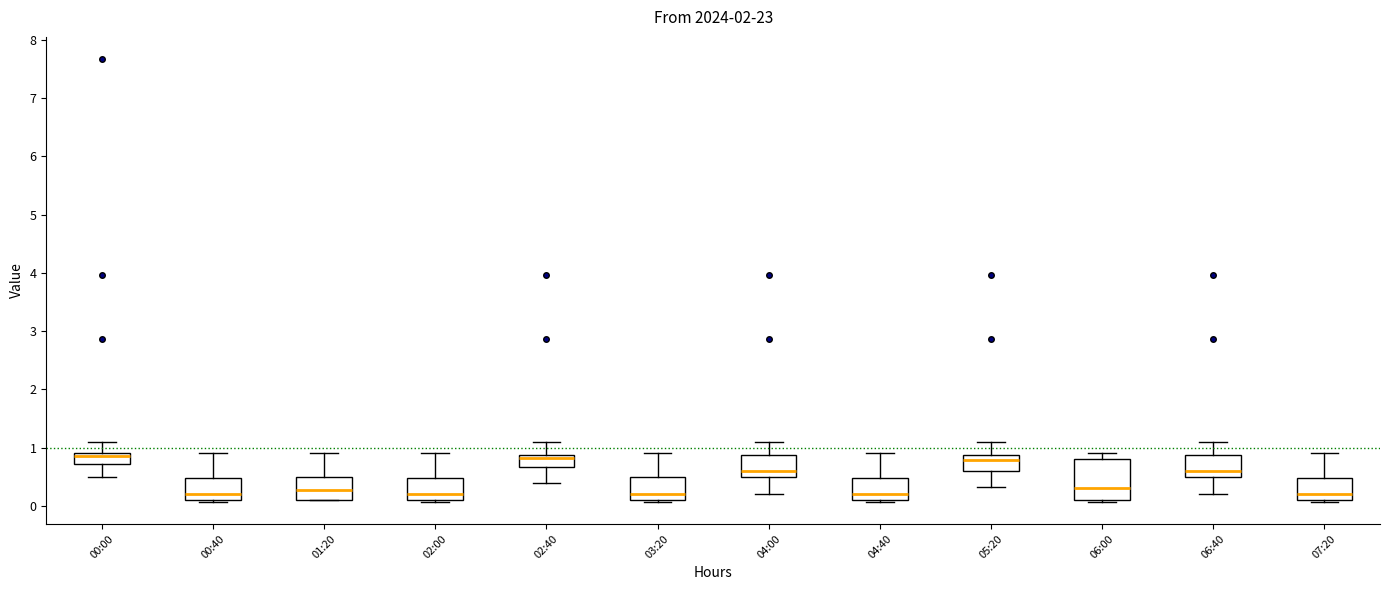

Where does the upper whisker of the box for 00:00 end on the y-axis? The values are not printed on the chart, so give them approximately, as read against the axis.

1.1